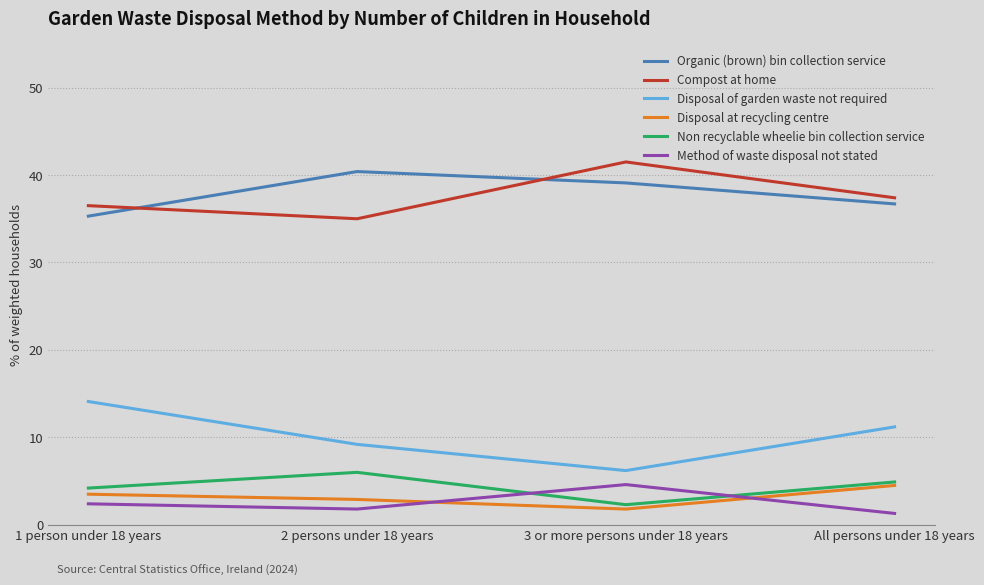

Is it true that Compost at home equals 37.4 at All persons under 18 years?

True